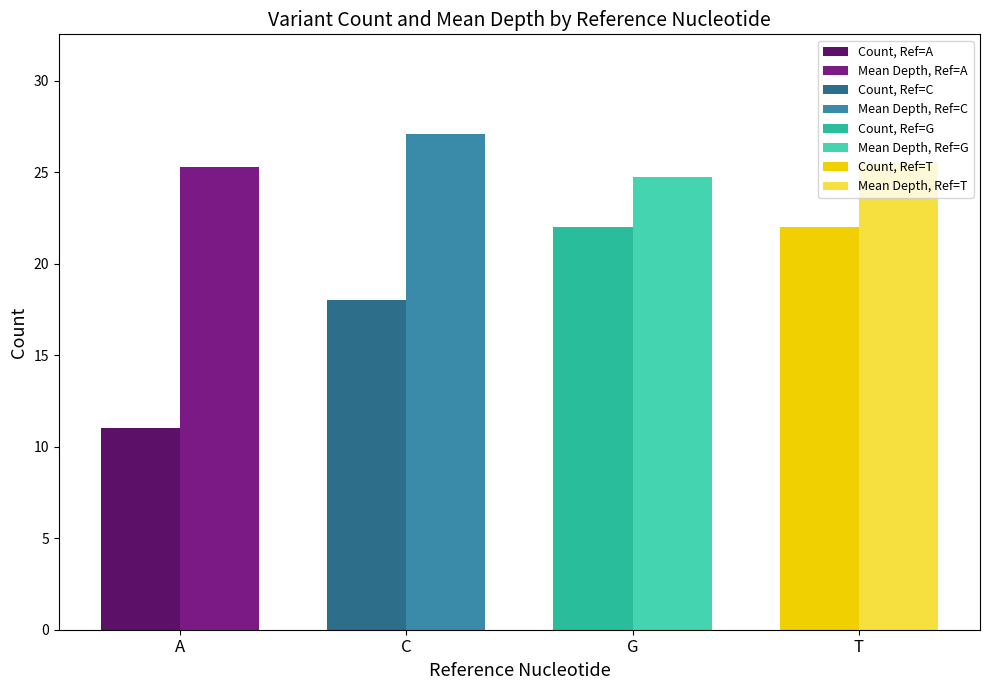

What is the difference between the second highest and minimum values in the Count series?

11.0